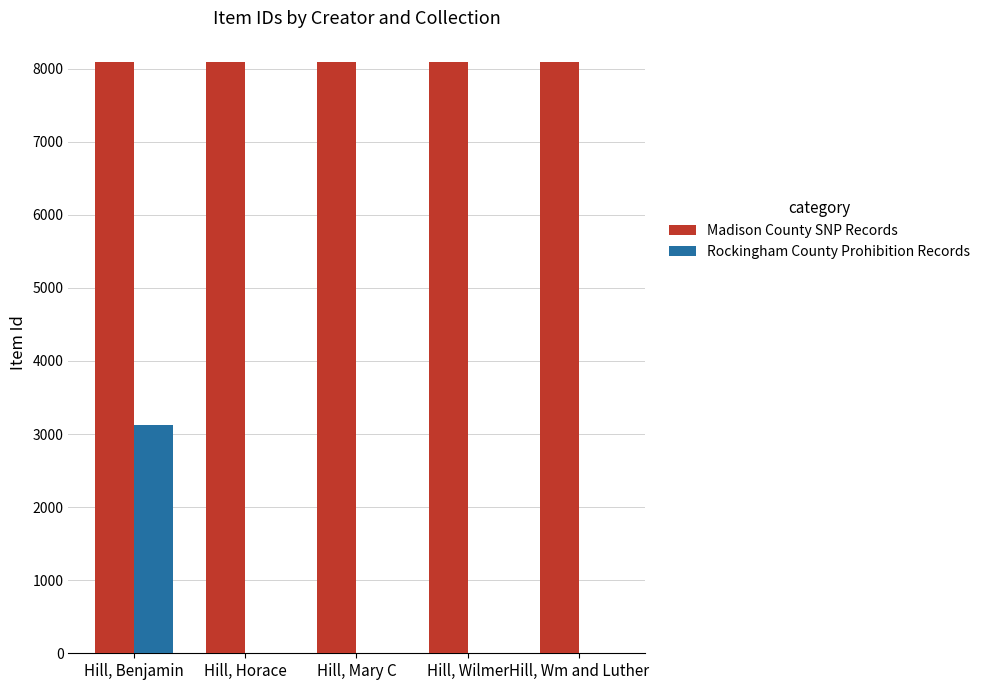

What are all the series names shown in the legend?

Madison County SNP Records, Rockingham County Prohibition Records